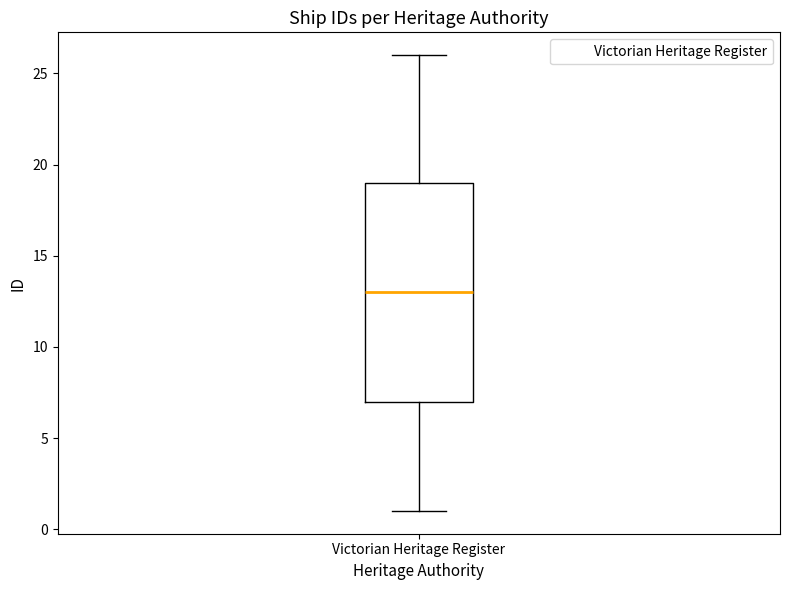

Transcribe this box plot: give where the median line is, the range the box spans, and where the two whiskers end, as read against the y-axis. The values are not printed on the chart, so give them approximately, as read against the axis.

median 13, box 7 to 19, whiskers 1 to 26